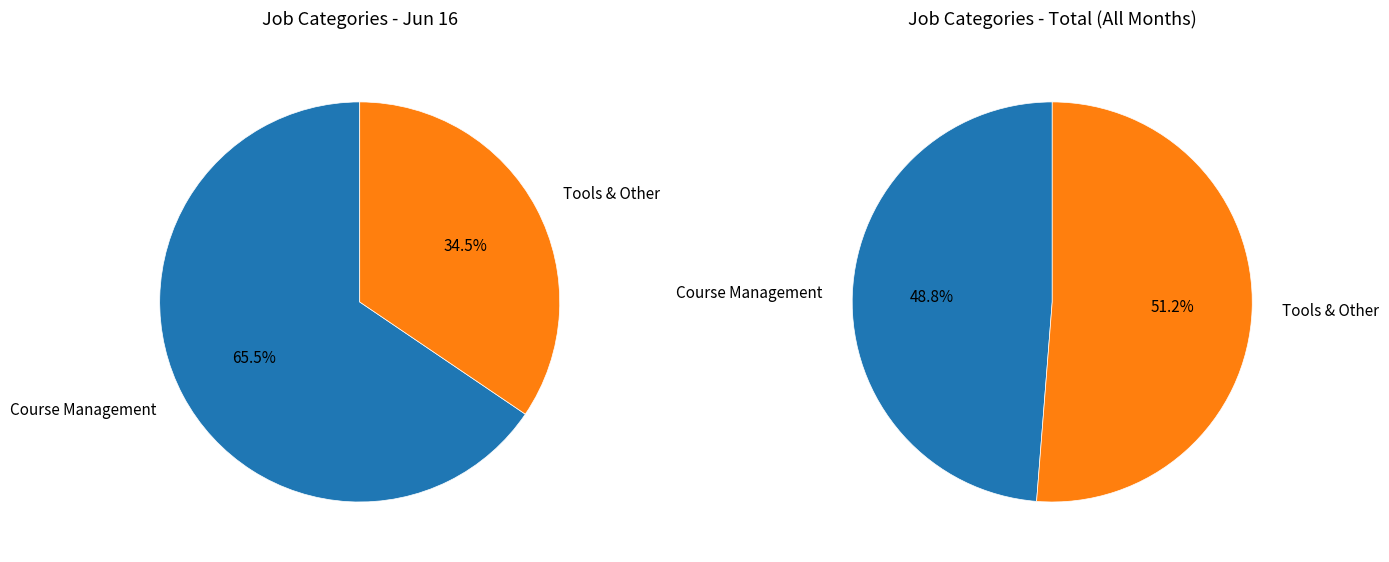

How many slices are in this pie chart?

2